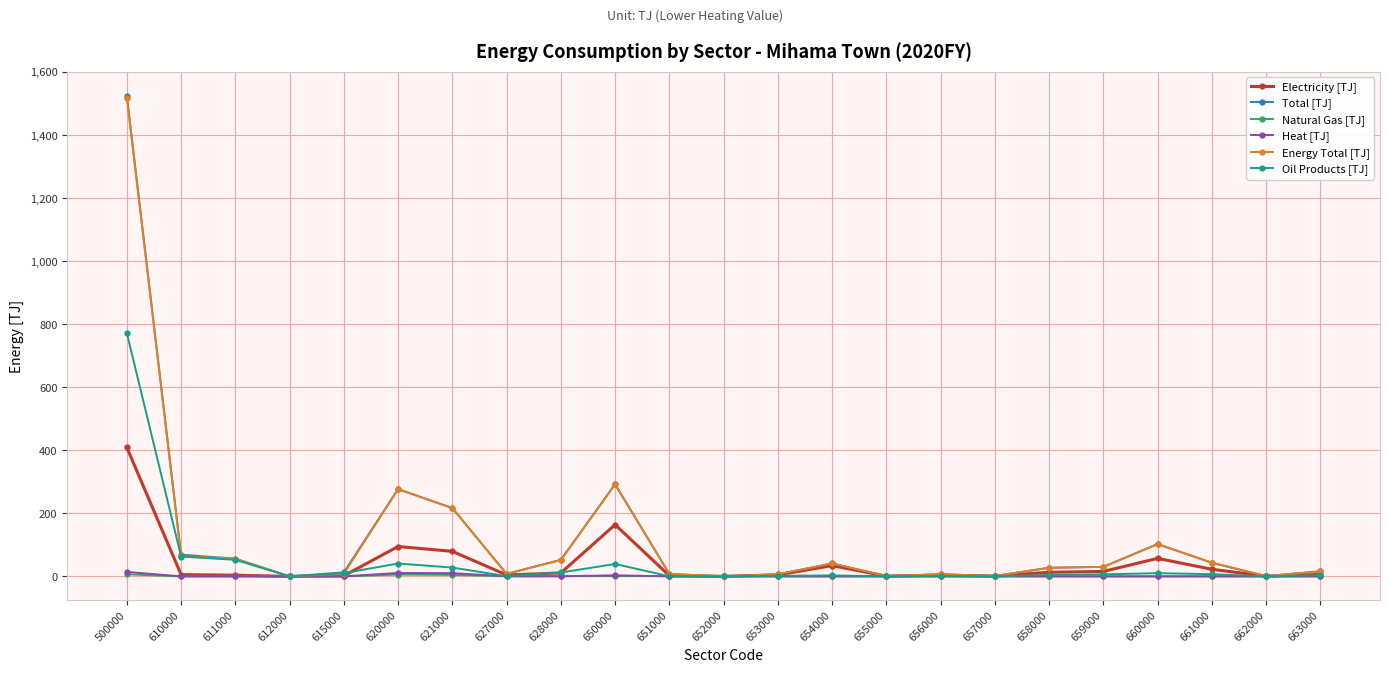

What is the difference between the Energy Total [TJ] values at 658000 and 627000?

19.4